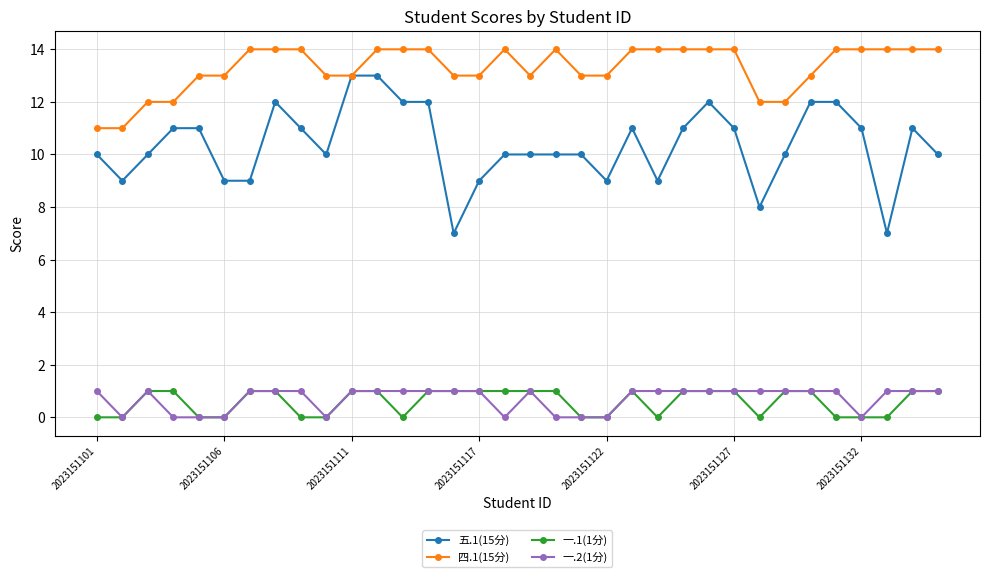

Reading left to right, extract all data points from this chart.

五.1(15分): 10	9	10	11	11	9	9	12	11	10	13	13	12	12	7	9	10	10	10	10	9	11	9	11	12	11	8	10	12	12	11	7	11	10
四.1(15分): 11	11	12	12	13	13	14	14	14	13	13	14	14	14	13	13	14	13	14	13	13	14	14	14	14	14	12	12	13	14	14	14	14	14
一.1(1分): 0	0	1	1	0	0	1	1	0	0	1	1	0	1	1	1	1	1	1	0	0	1	0	1	1	1	0	1	1	0	0	0	1	1
一.2(1分): 1	0	1	0	0	0	1	1	1	0	1	1	1	1	1	1	0	1	0	0	0	1	1	1	1	1	1	1	1	1	0	1	1	1